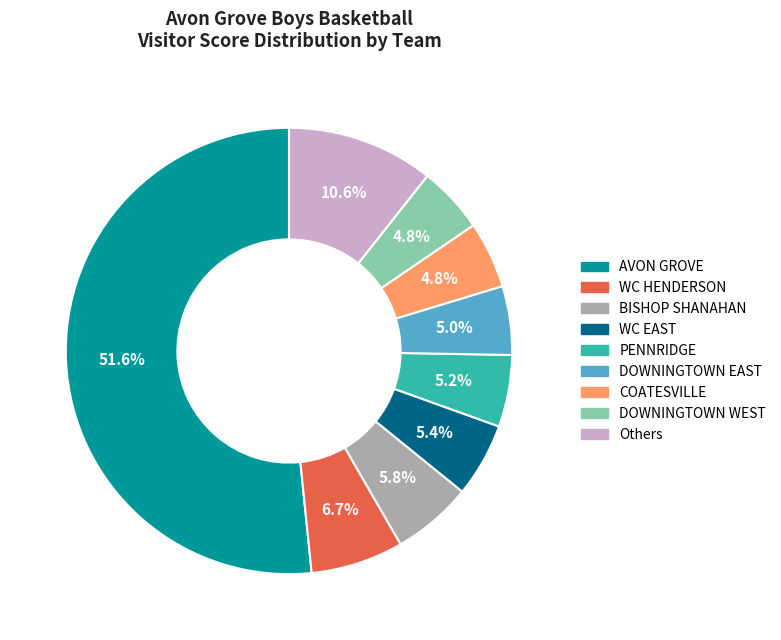

Does any single category account for the majority?

Yes